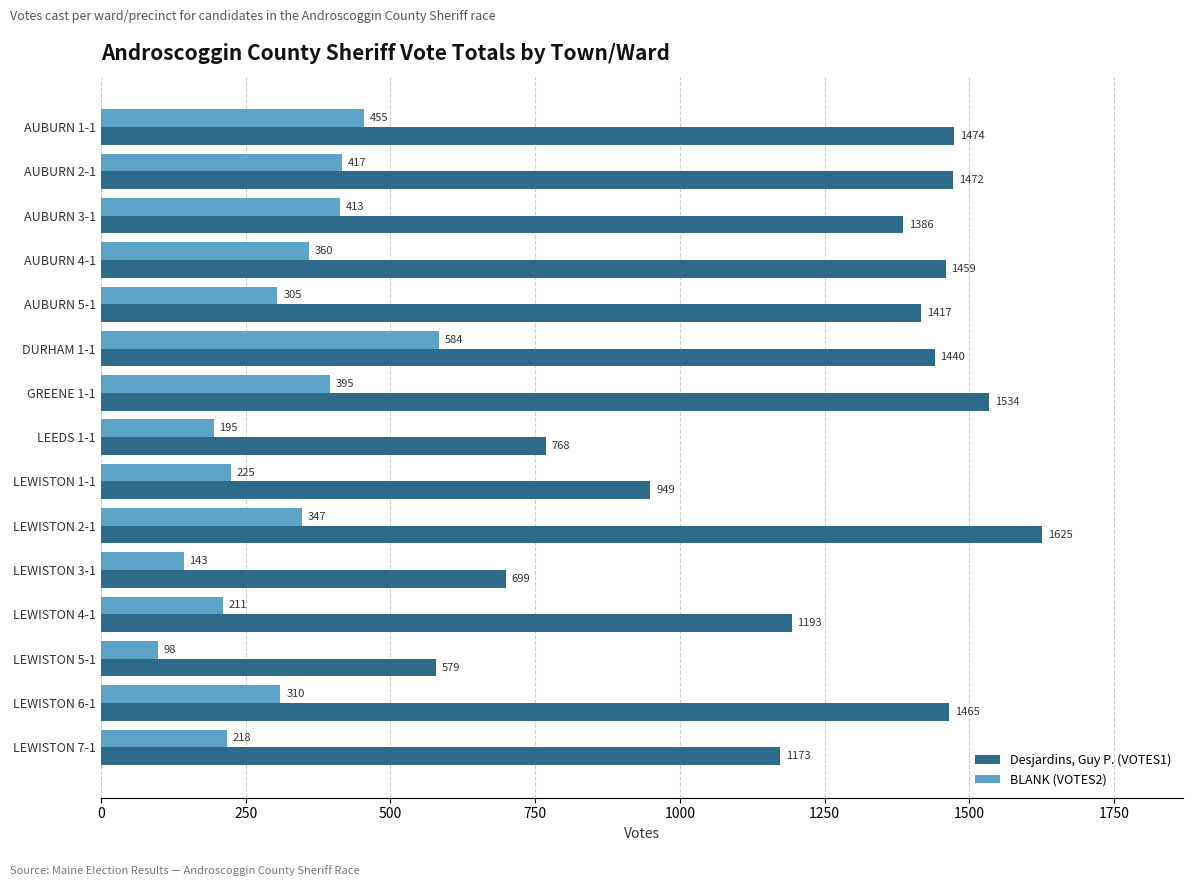

Which series has the largest range (max minus min)?

Desjardins, Guy P. (VOTES1)